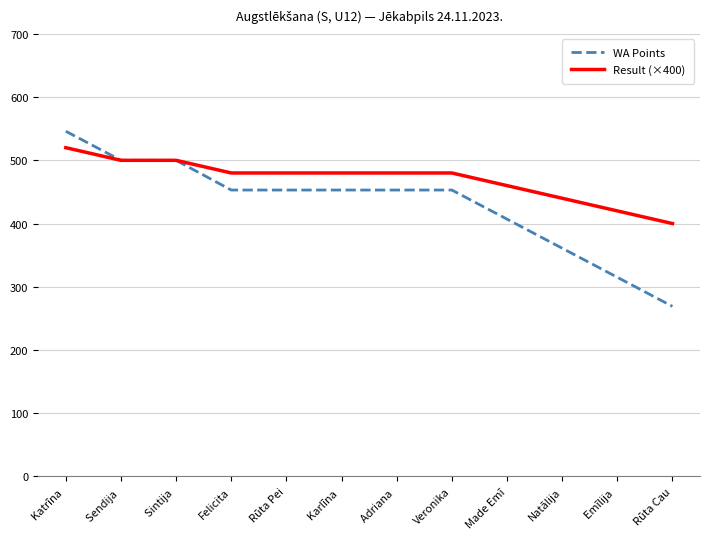

The WA Points series shows 500.0 at Sintija . True or false?

True